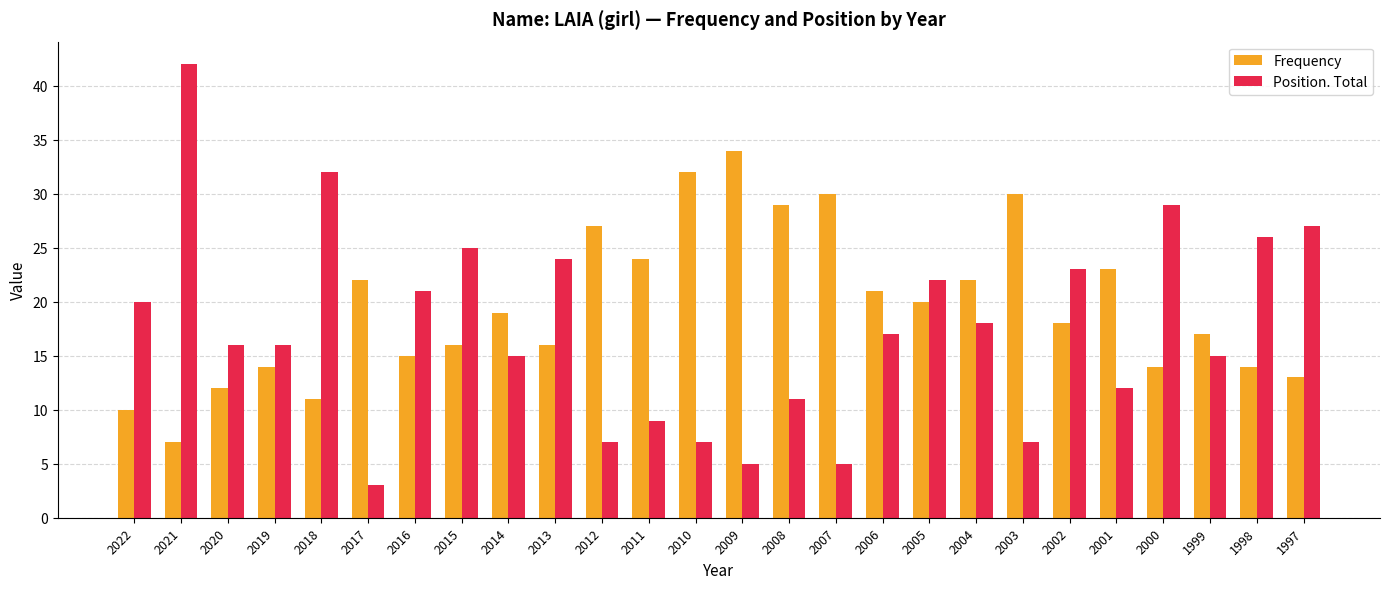

The Frequency series shows 15 at 2016. True or false?

True